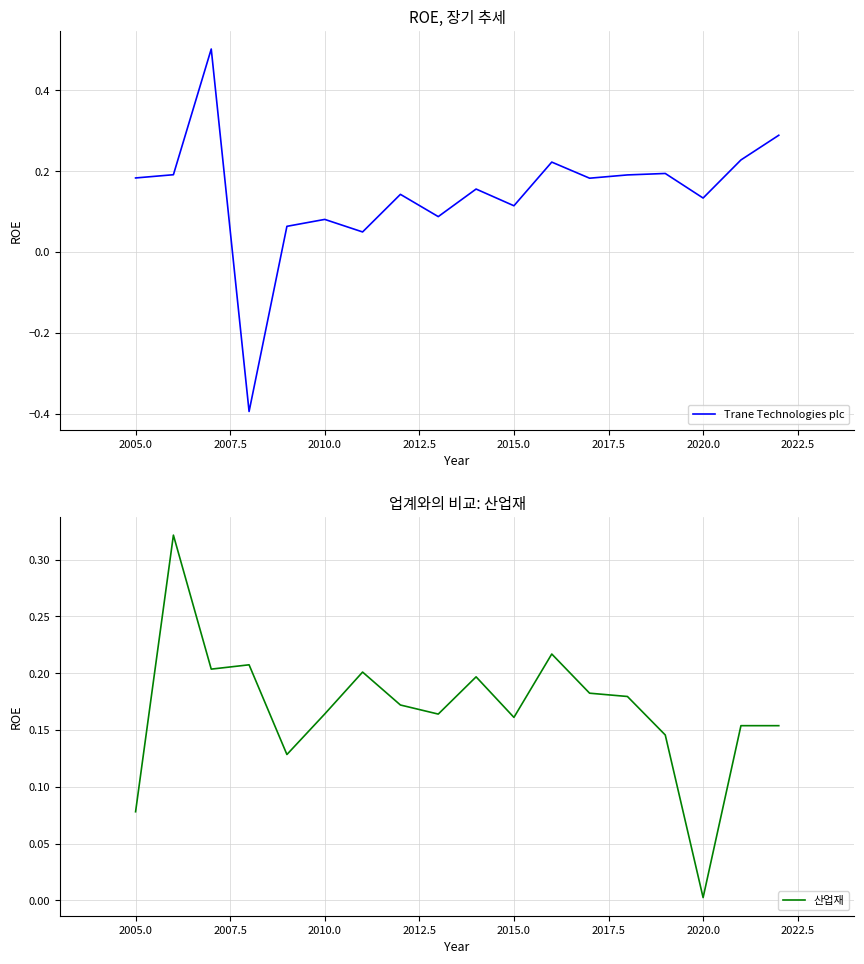

At which label does 산업재 reach its minimum?

2020.0